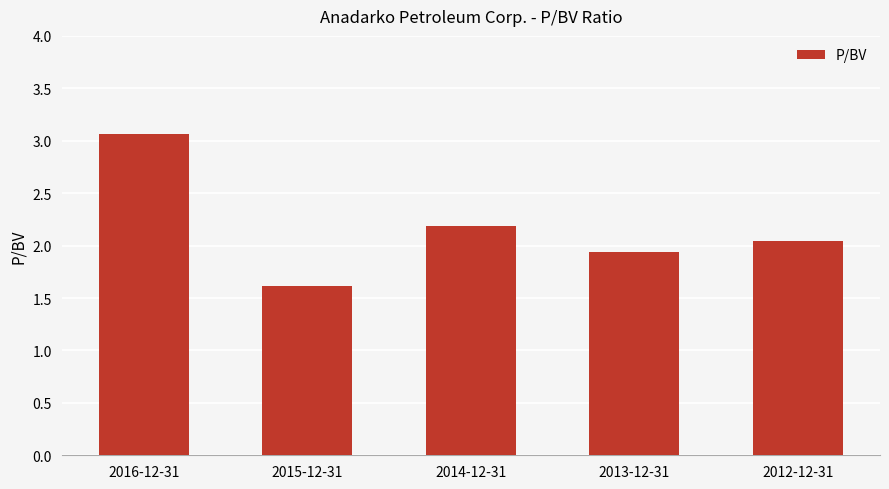

What value does the data have at 2015-12-31?

1.6